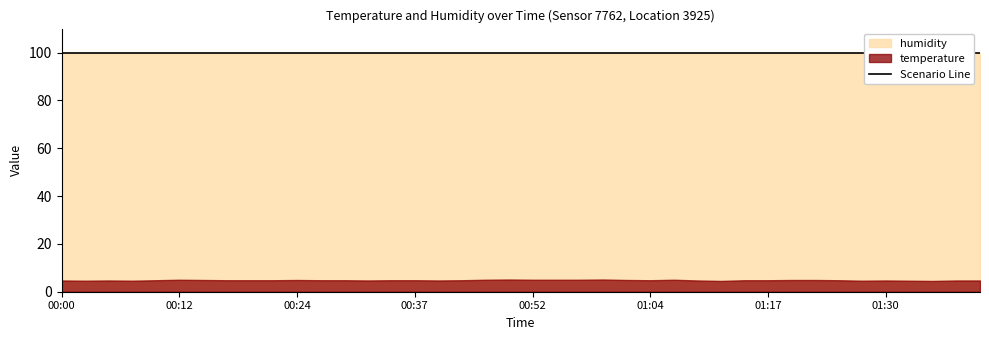

Reading left to right, list all the values displayed in this chart.

temperature: 00:00=4.7	00:02=4.6	00:05=4.7	00:07=4.6	00:10=4.8	00:12=5.0	00:15=4.9	00:17=4.8	00:19=4.8	00:22=4.8	00:24=4.9	00:27=4.8	00:29=4.8	00:32=4.7	00:34=4.8	00:37=4.8	00:39=4.7	00:42=4.8	00:47=5.0	00:50=5.1	00:52=5.0	00:55=5.0	00:57=5.0	01:00=5.1	01:02=4.9	01:04=4.8	01:07=5.0	01:09=4.7	01:12=4.5	01:14=4.8	01:17=4.8	01:20=4.9	01:23=4.9	01:25=4.8	01:28=4.6	01:30=4.7	01:33=4.6	01:35=4.5	01:38=4.7	01:40=4.7
humidity: 00:00=99.9	00:02=99.9	00:05=99.9	00:07=99.9	00:10=99.9	00:12=99.9	00:15=99.9	00:17=99.9	00:19=99.9	00:22=99.9	00:24=99.9	00:27=99.9	00:29=99.9	00:32=99.9	00:34=99.9	00:37=99.9	00:39=99.9	00:42=99.9	00:47=99.9	00:50=99.9	00:52=99.9	00:55=99.9	00:57=99.9	01:00=99.9	01:02=99.9	01:04=99.9	01:07=99.9	01:09=99.9	01:12=99.9	01:14=99.9	01:17=99.9	01:20=99.9	01:23=99.9	01:25=99.9	01:28=99.9	01:30=99.9	01:33=99.9	01:35=99.9	01:38=99.9	01:40=99.9